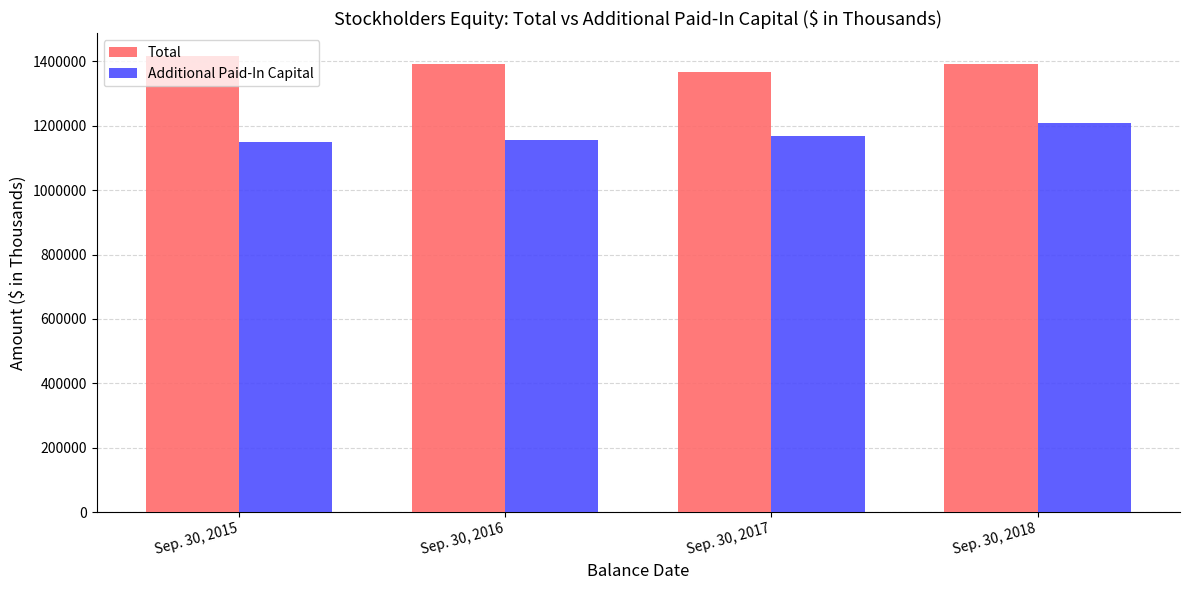

Which series has the largest total across all categories?

Total